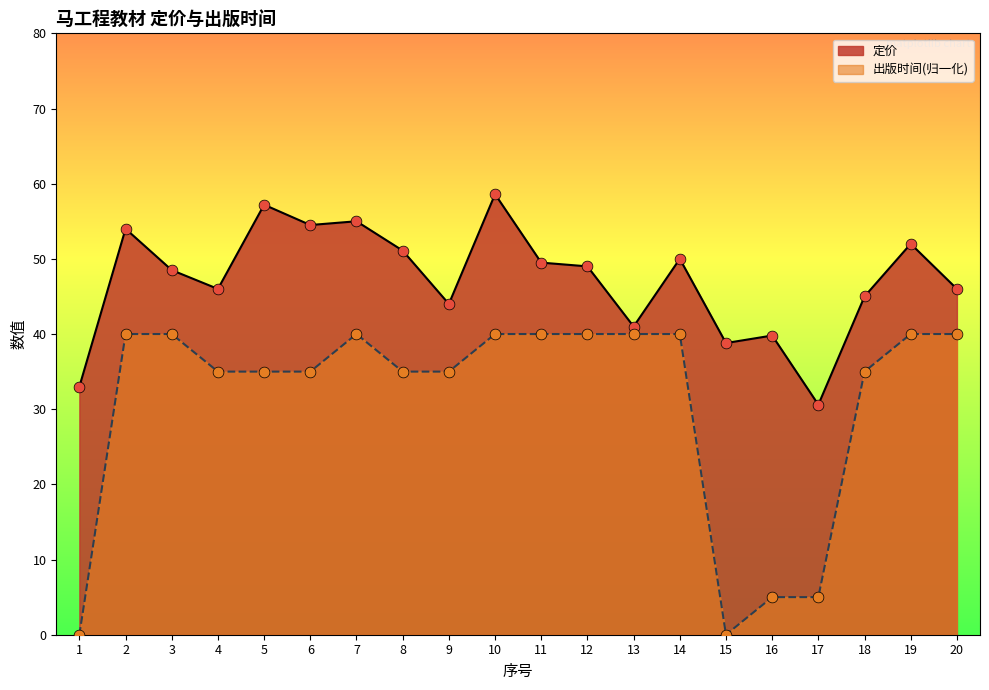

At how many categories does at least one series exceed 28?

20